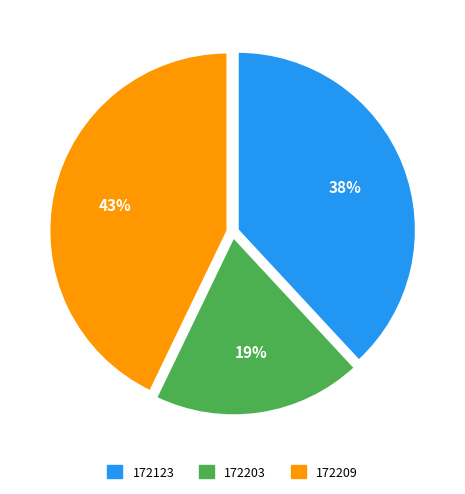

Does 172123 account for over 50% of the chart?

No